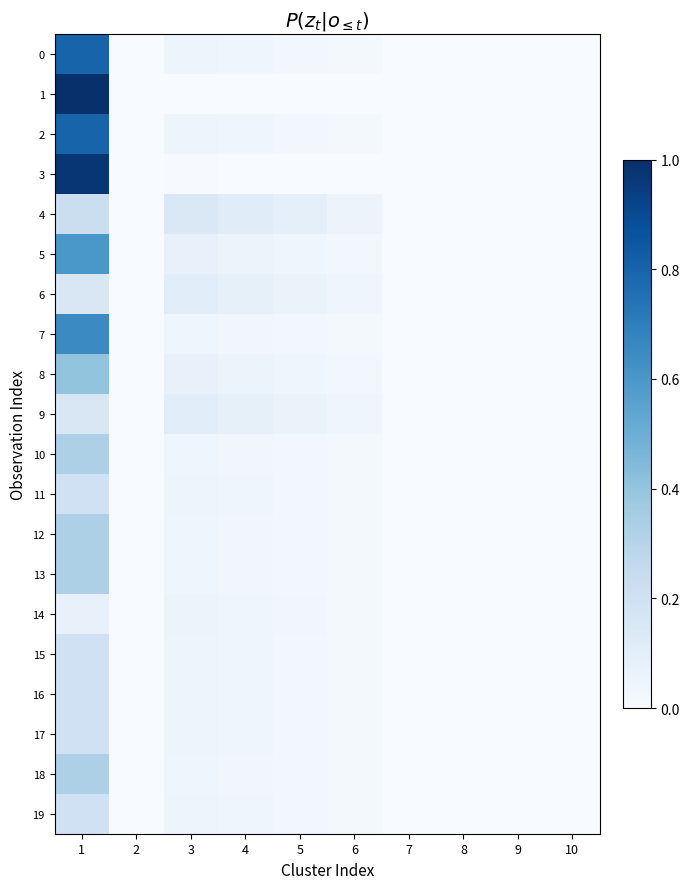

How many data points does each series have?

10